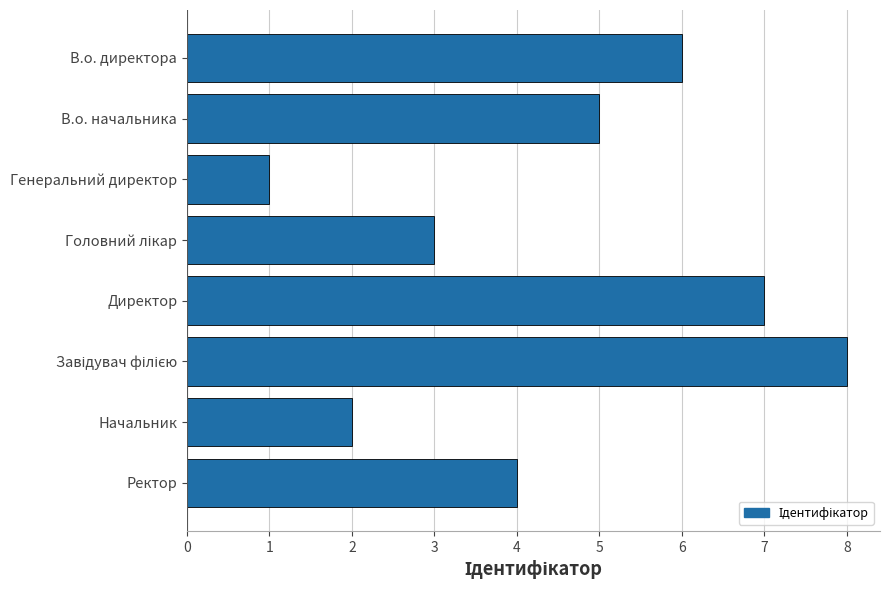

True or false: the data shows 1 at Генеральний директор.

True